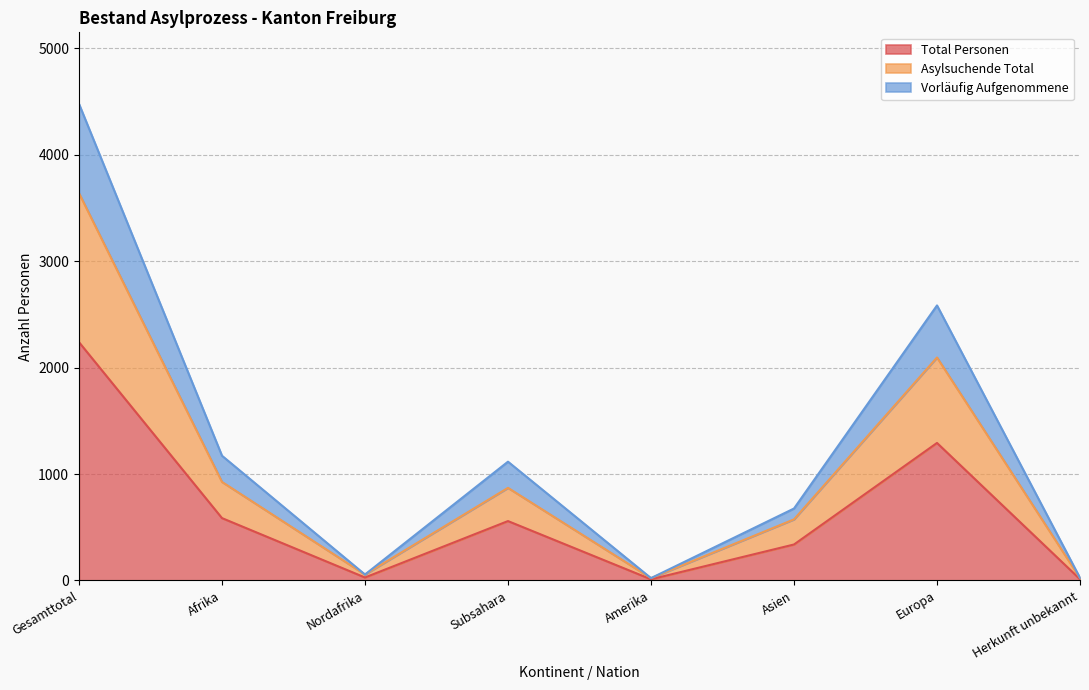

Read the Vorläufig Aufgenommene value at Amerika.

22